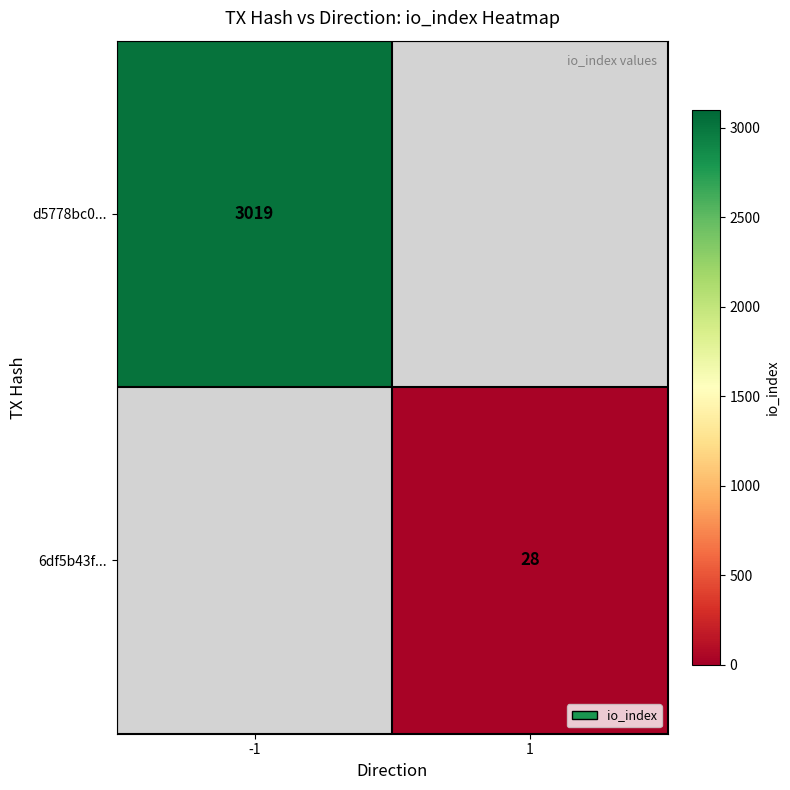

The d5778bc0... series shows 3019 at -1. True or false?

True